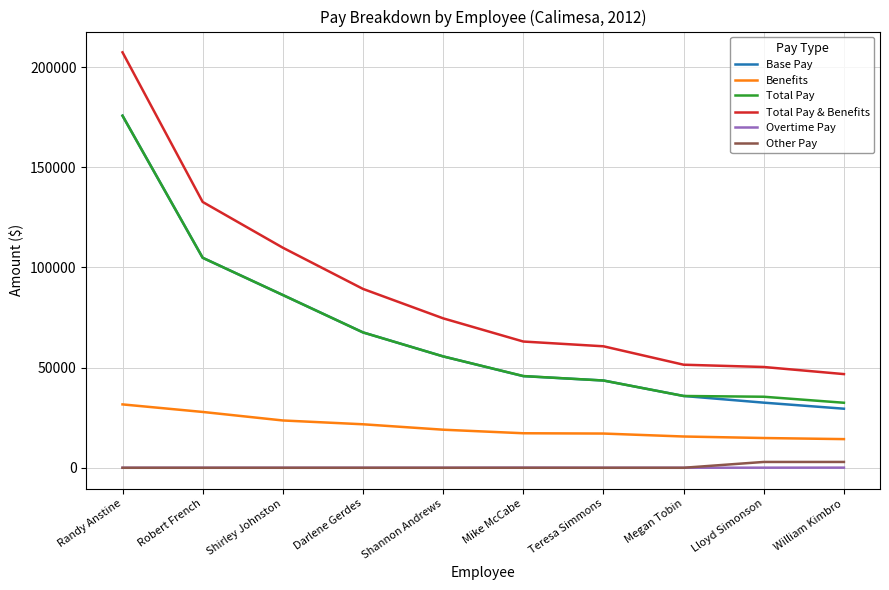

Is the value of Base Pay at Randy Anstine greater than the value of Total Pay & Benefits at Darlene Gerdes?

Yes